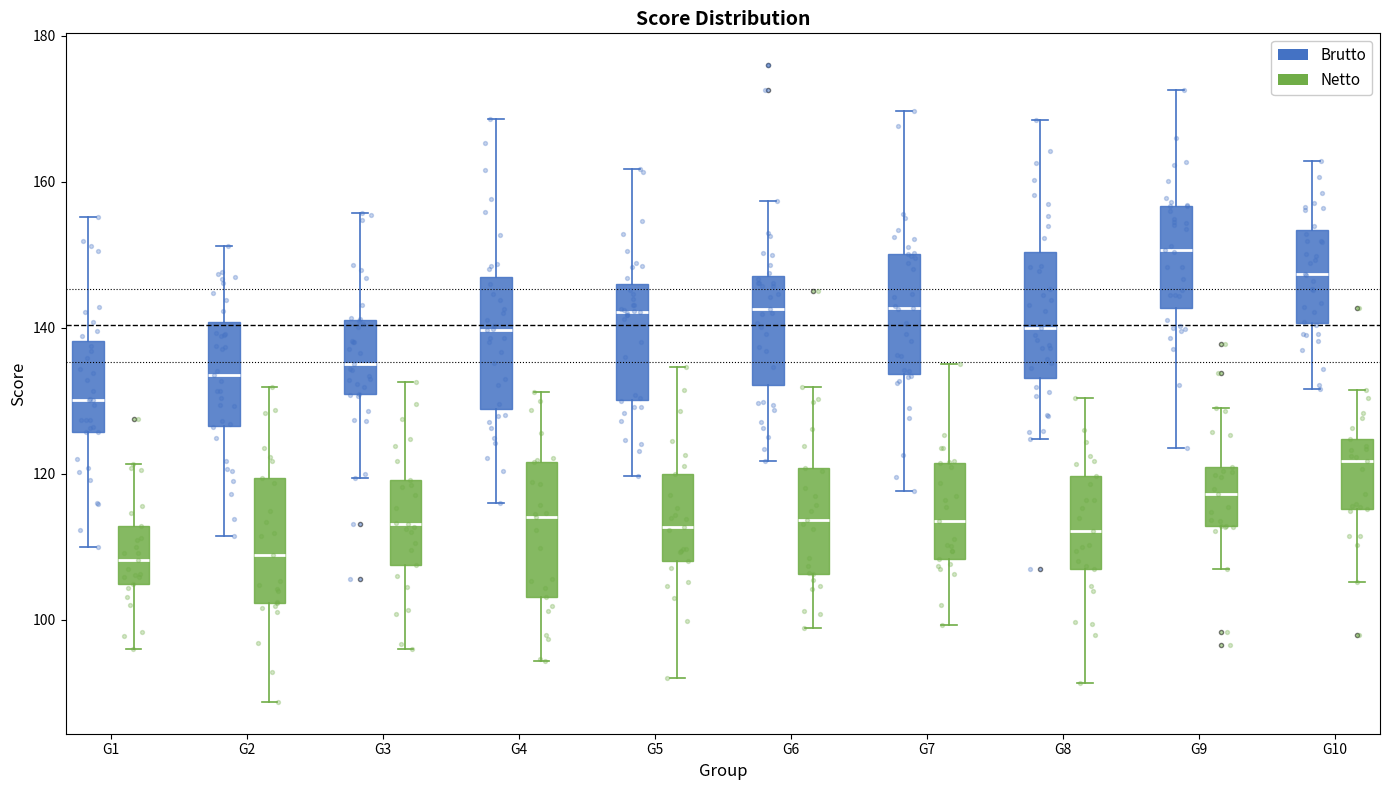

Reading left to right, transcribe this box plot: for each box, give where its median line is, the range the box spans, and where its two whiskers end, as read against the y-axis. The values are not printed on the chart, so give them approximately, as read against the axis.

G1 (Brutto): median 130, box 126 to 138, whiskers 110 to 156
G1 (Netto): median 108, box 104 to 112, whiskers 96 to 122
G2 (Brutto): median 134, box 126 to 140, whiskers 112 to 152
G2 (Netto): median 108, box 102 to 120, whiskers 88 to 132
G3 (Brutto): median 136, box 130 to 142, whiskers 120 to 156
G3 (Netto): median 114, box 108 to 120, whiskers 96 to 132
G4 (Brutto): median 140, box 128 to 148, whiskers 116 to 168
G4 (Netto): median 114, box 104 to 122, whiskers 94 to 132
G5 (Brutto): median 142, box 130 to 146, whiskers 120 to 162
G5 (Netto): median 112, box 108 to 120, whiskers 92 to 134
G6 (Brutto): median 142, box 132 to 148, whiskers 122 to 158
G6 (Netto): median 114, box 106 to 120, whiskers 98 to 132
G7 (Brutto): median 142, box 134 to 150, whiskers 118 to 170
G7 (Netto): median 114, box 108 to 122, whiskers 100 to 136
G8 (Brutto): median 140, box 134 to 150, whiskers 124 to 168
G8 (Netto): median 112, box 106 to 120, whiskers 92 to 130
G9 (Brutto): median 150, box 142 to 156, whiskers 124 to 172
G9 (Netto): median 118, box 112 to 120, whiskers 106 to 130
G10 (Brutto): median 148, box 140 to 154, whiskers 132 to 162
G10 (Netto): median 122, box 116 to 124, whiskers 106 to 132